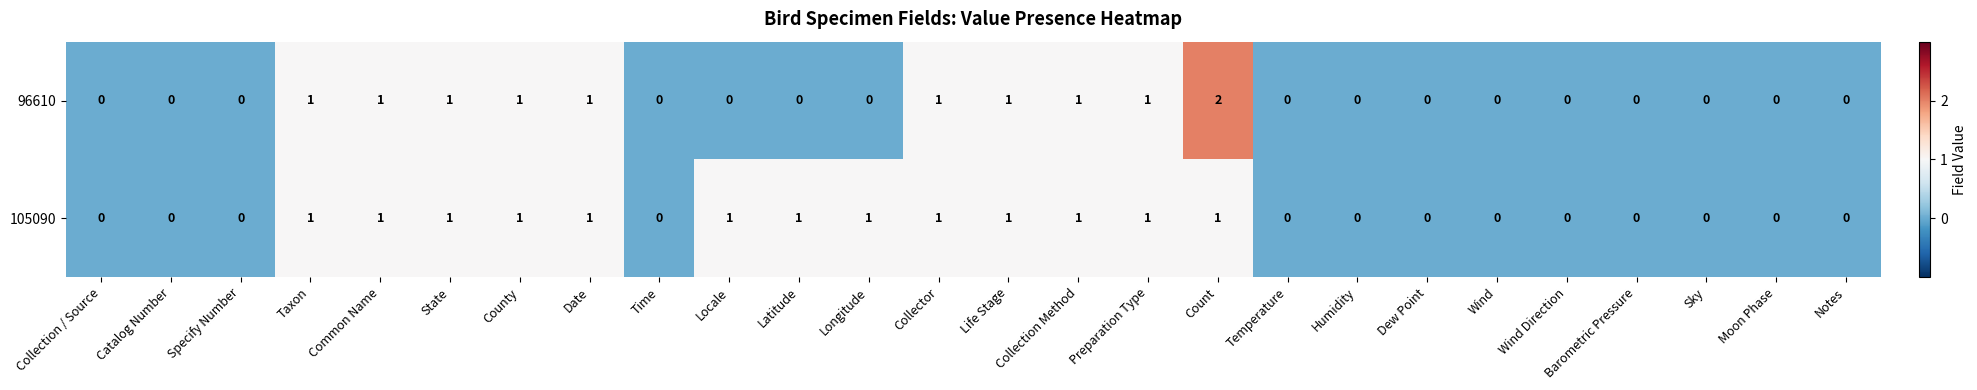

Which series has the largest range (max minus min)?

96610